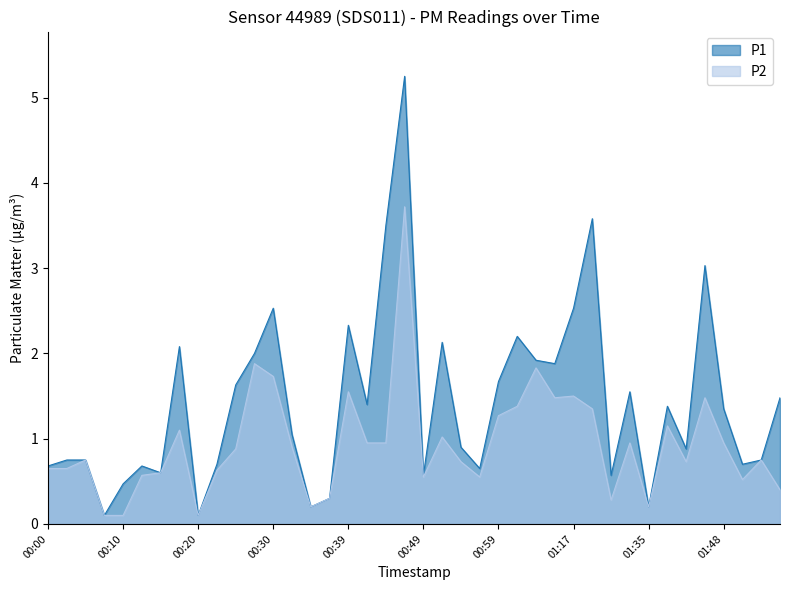

What is the value of the P2 point at the 17th from the left?

1.6